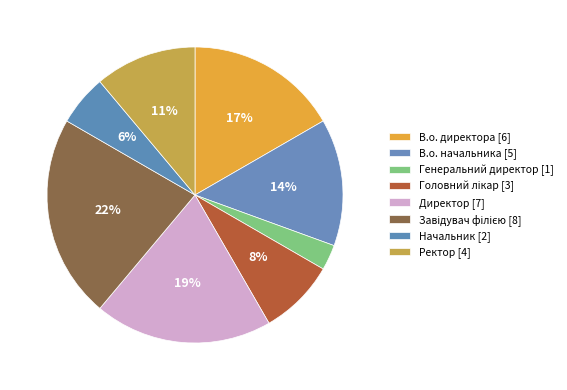

Does any single category account for the majority?

No